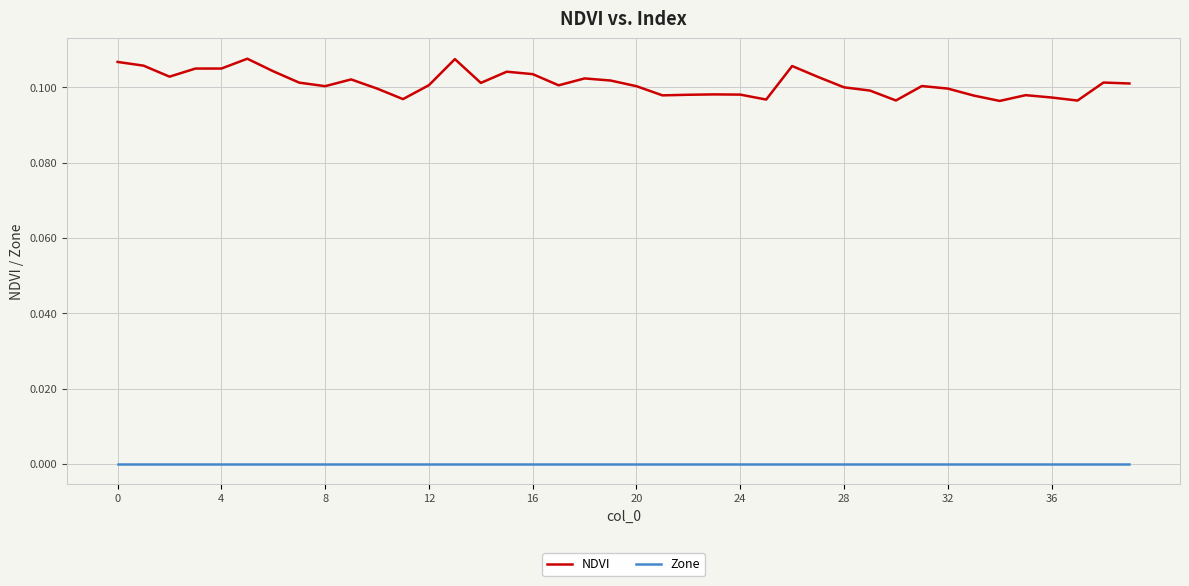

Does the chart display data point markers on the line(s)?

No